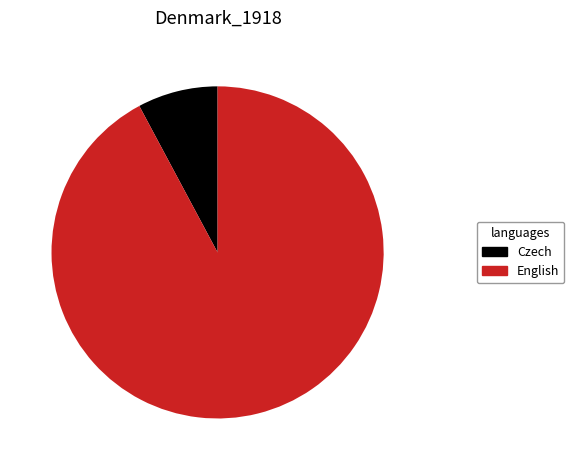

Which has a higher value, Czech or English?

English